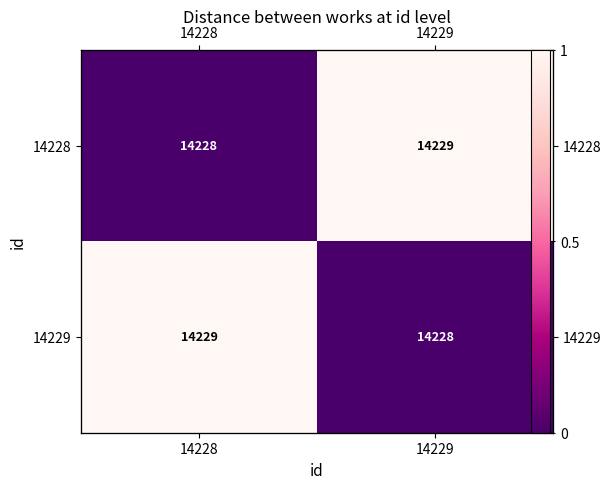

What is the sum of the 14228 values at 14229 and 14228?

1